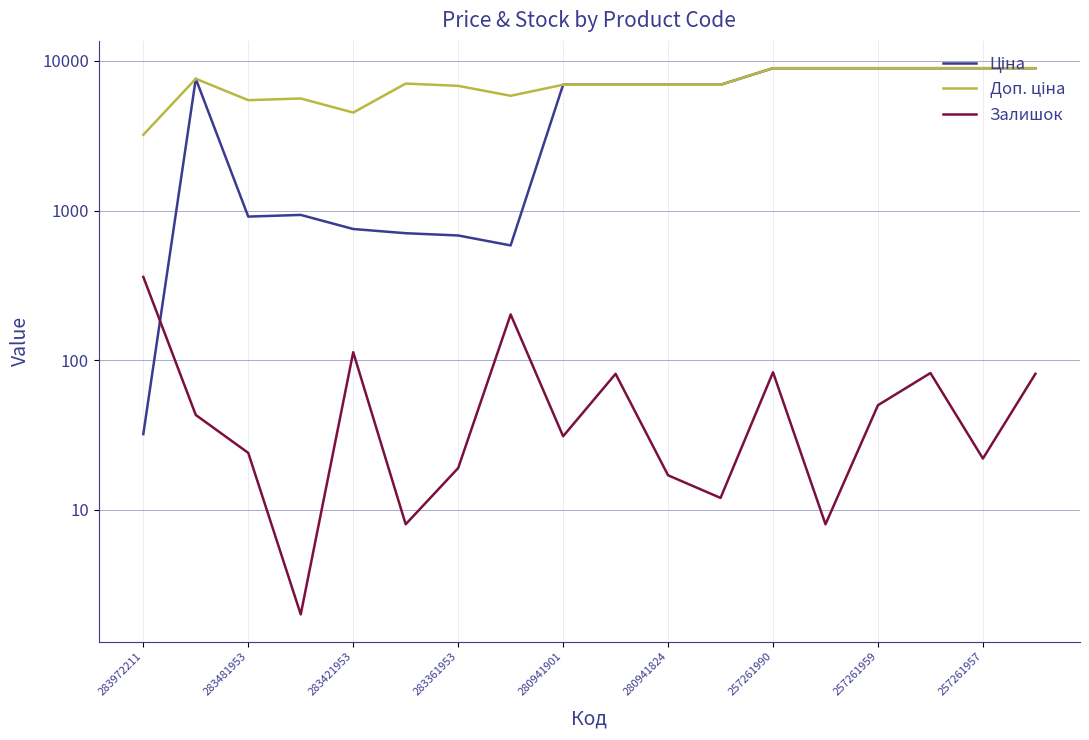

What is the smallest value displayed?

2.0